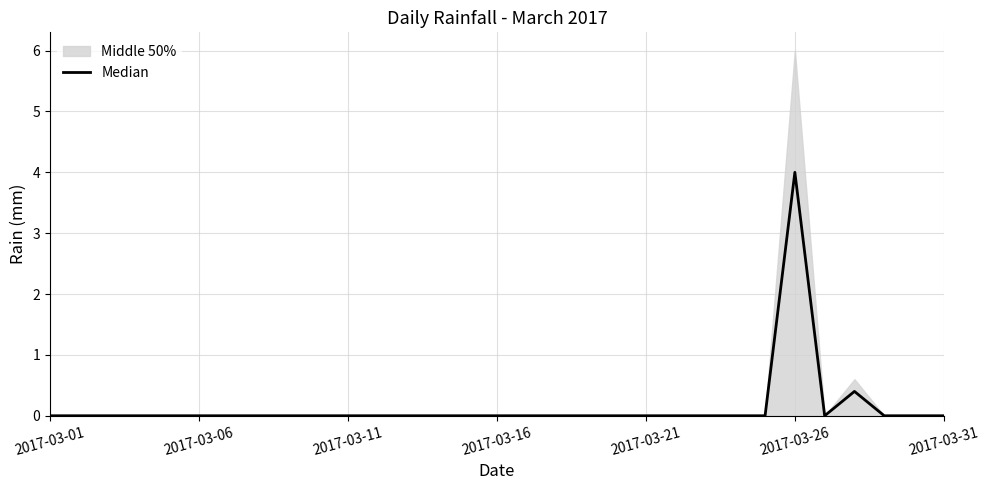

Where is the first local maximum?

2017-03-26